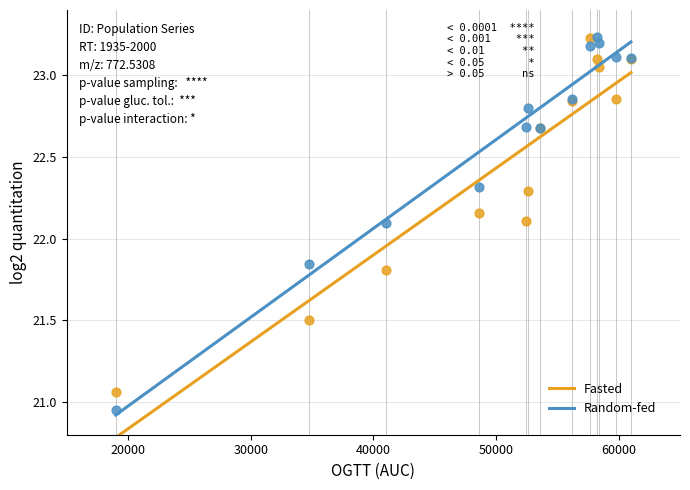

Which series has the largest Y range (max minus min)?

Random-fed